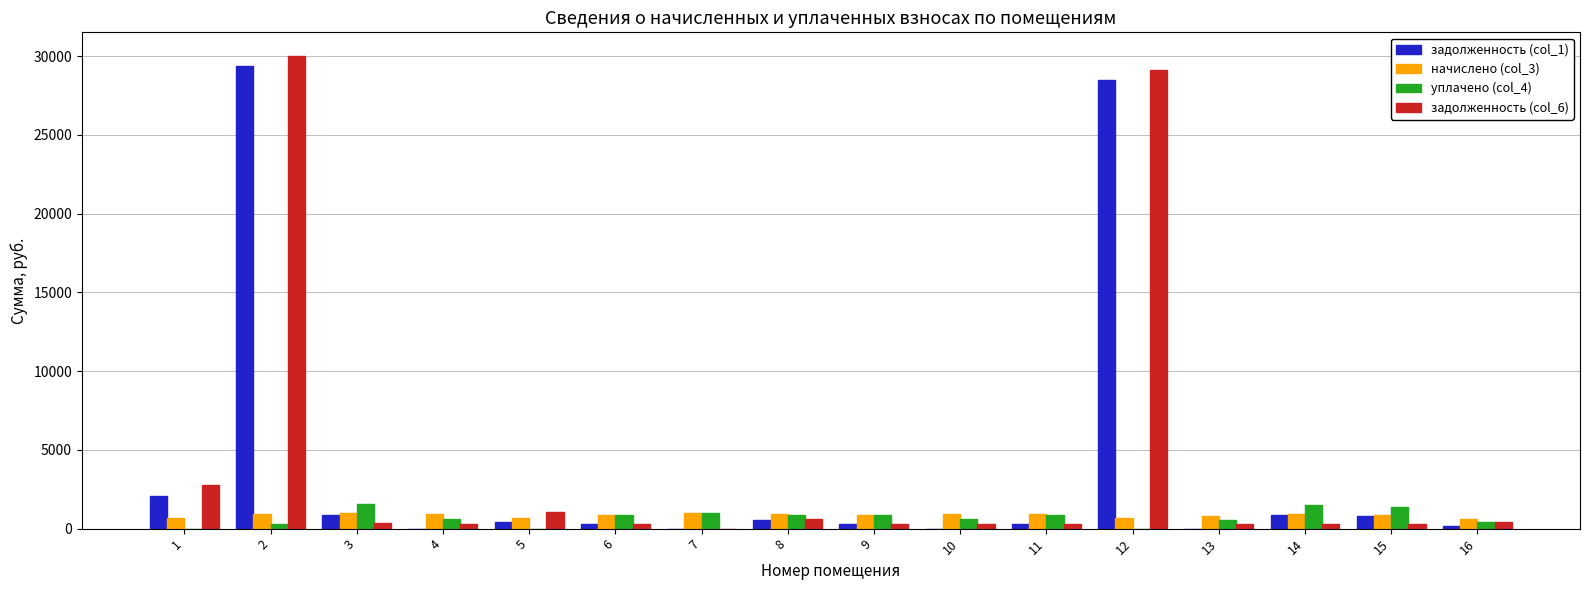

What is the total value across all series at 7?

1924.6